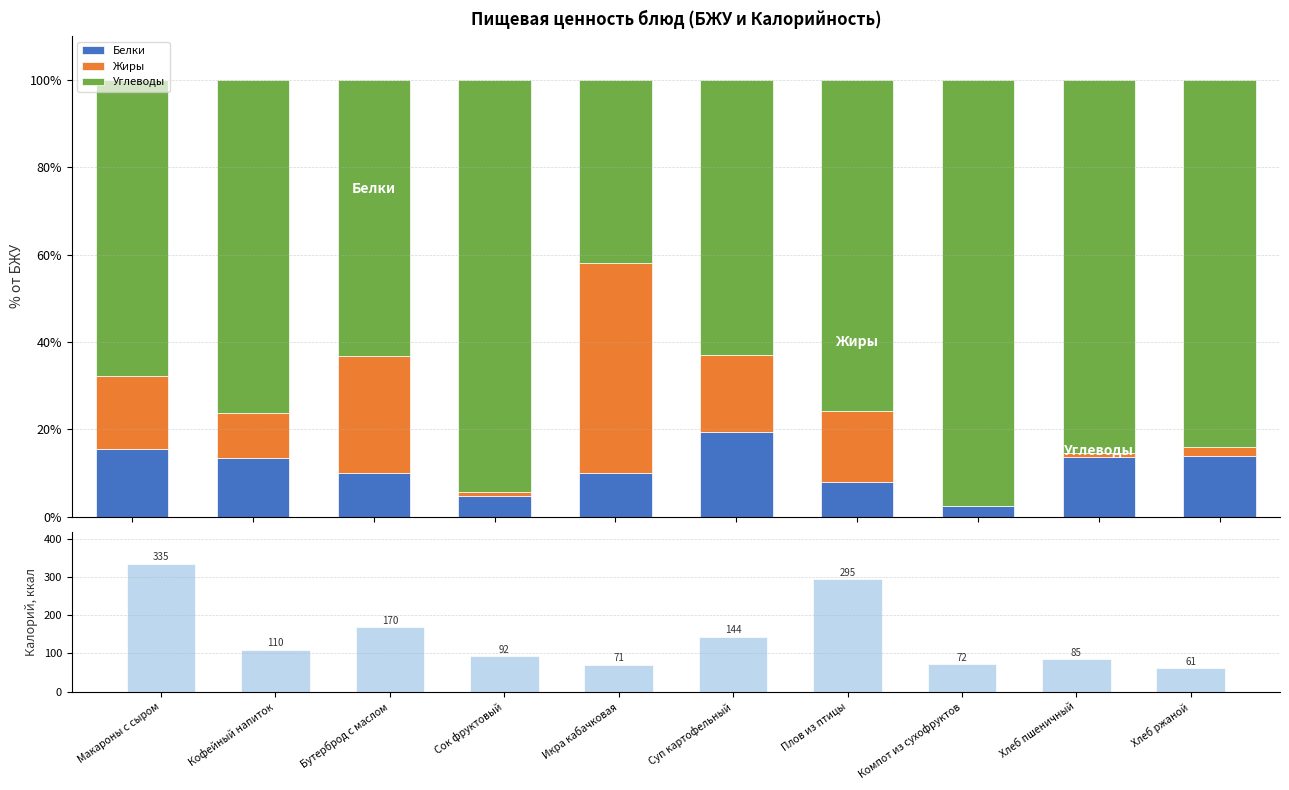

Which series changed the most between Макароны с сыром and Сок фруктовый?

Калорийность